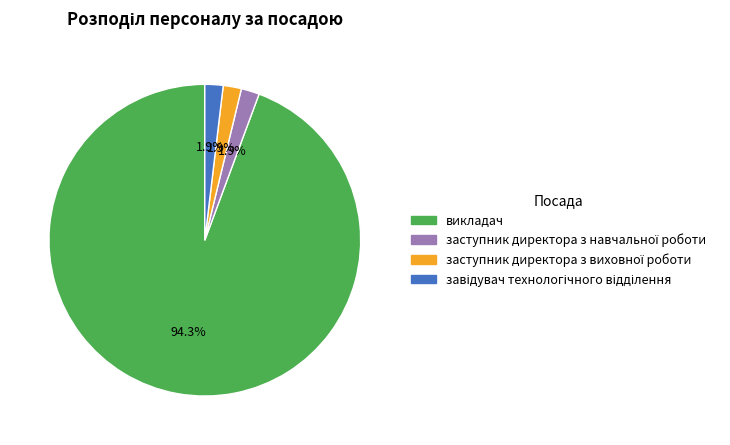

Which slice represents more than half of the pie?

викладач